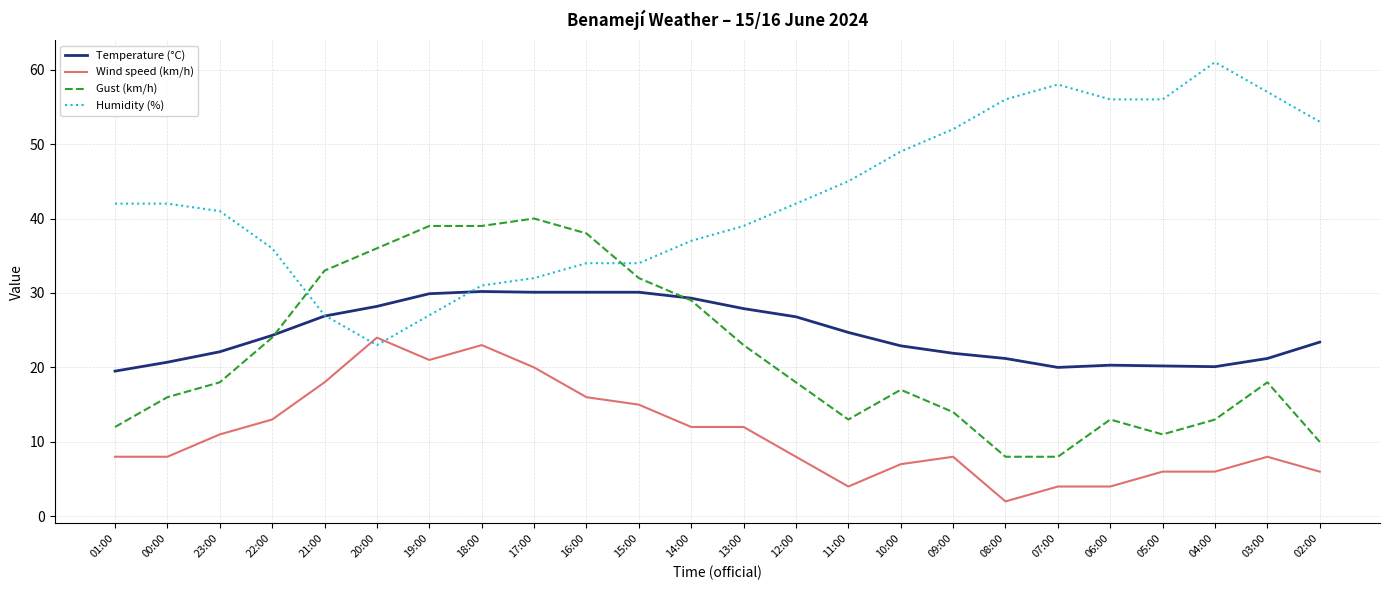

What is the greatest value displayed?

61.0